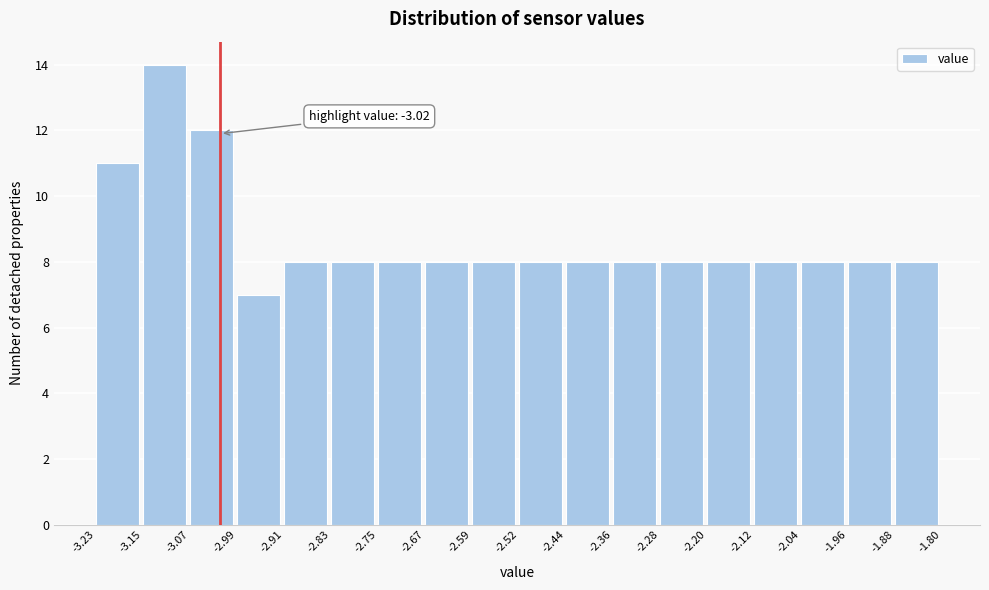

Over which range of the x-axis is the bar tallest?

-3.15 to -3.07